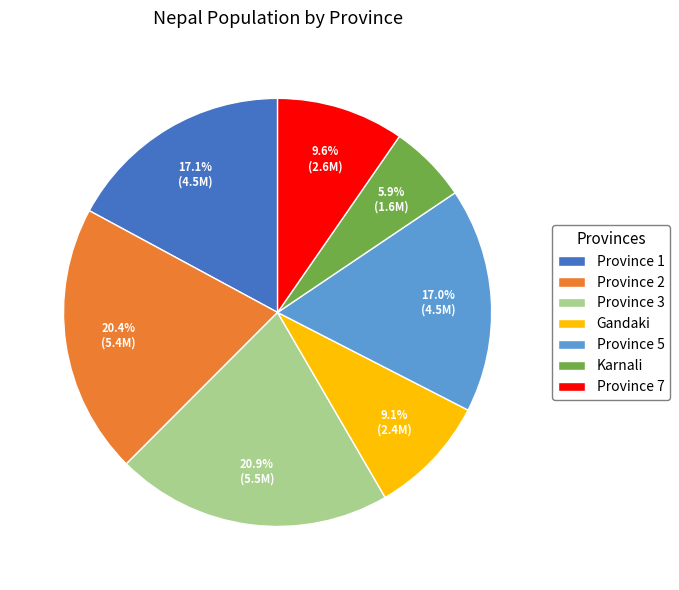

Combined, what portion of the pie is Province 1 and Province 2?

37.5%